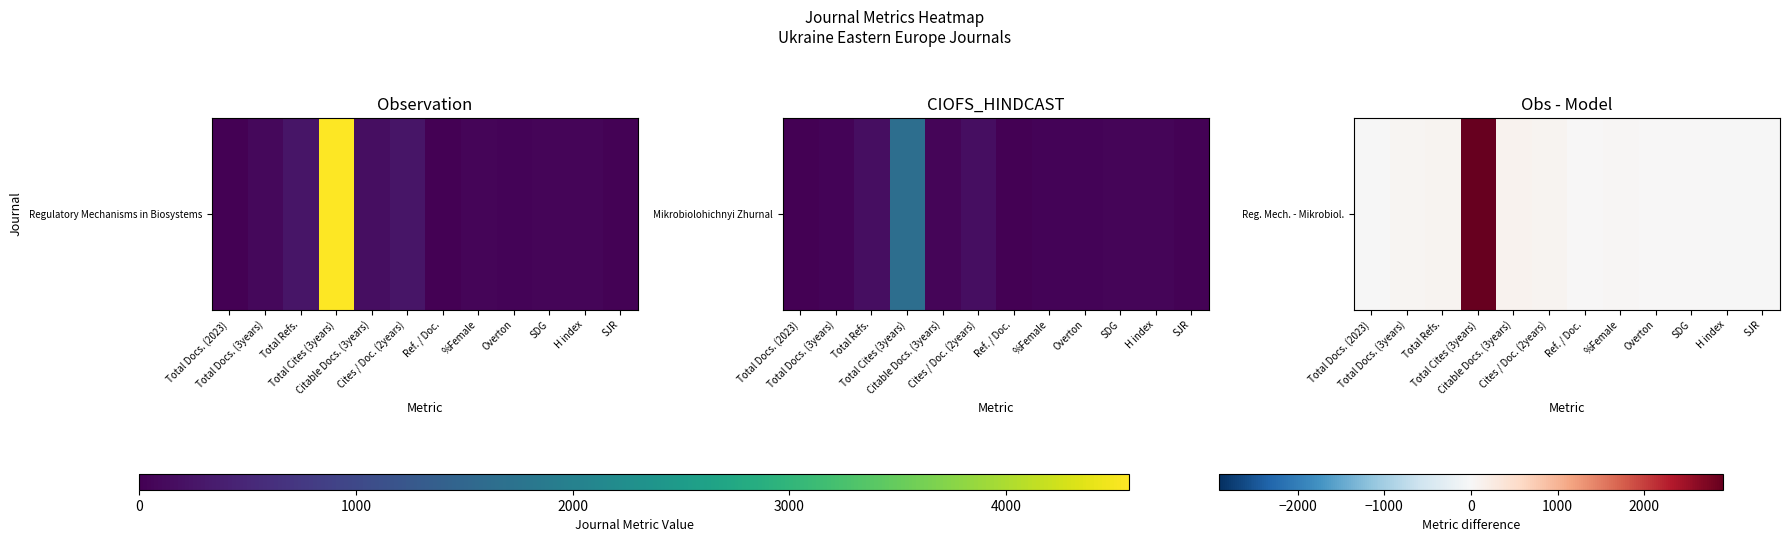

Between SJR and Total Docs. (3years), which is larger?

Total Docs. (3years)